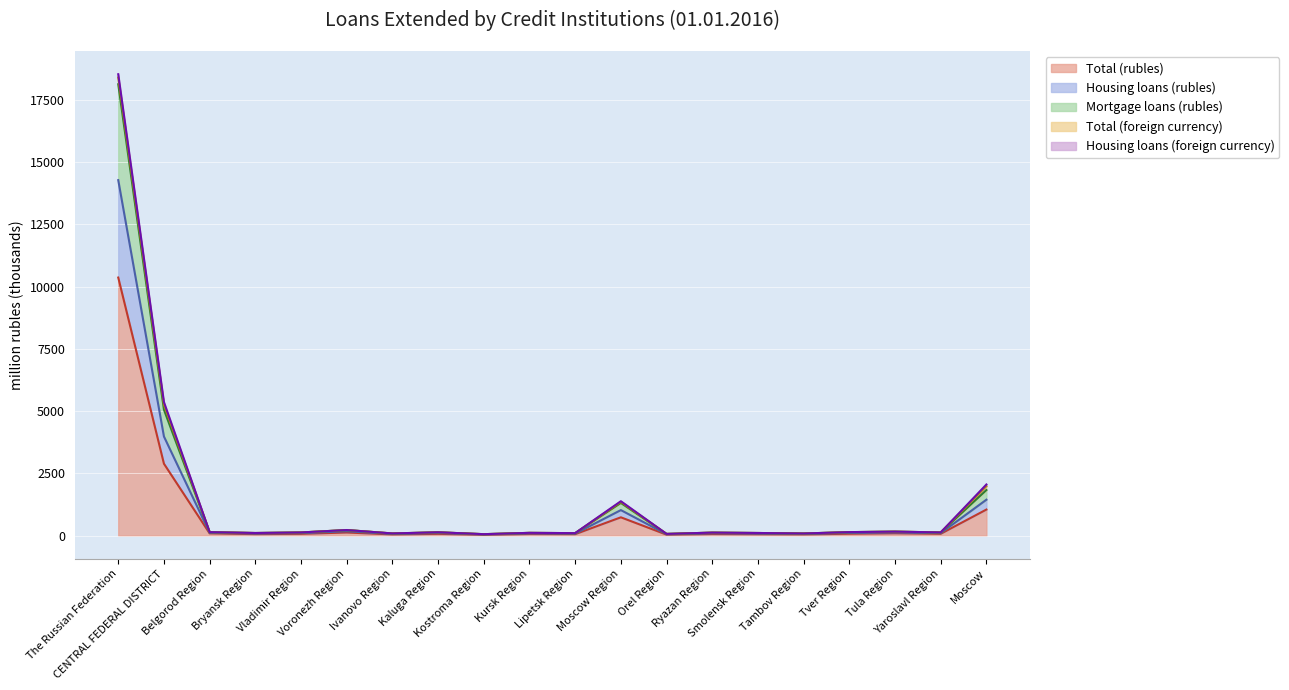

True or false: Total (rubles) has a value of 29.1 at Tambov Region.

False